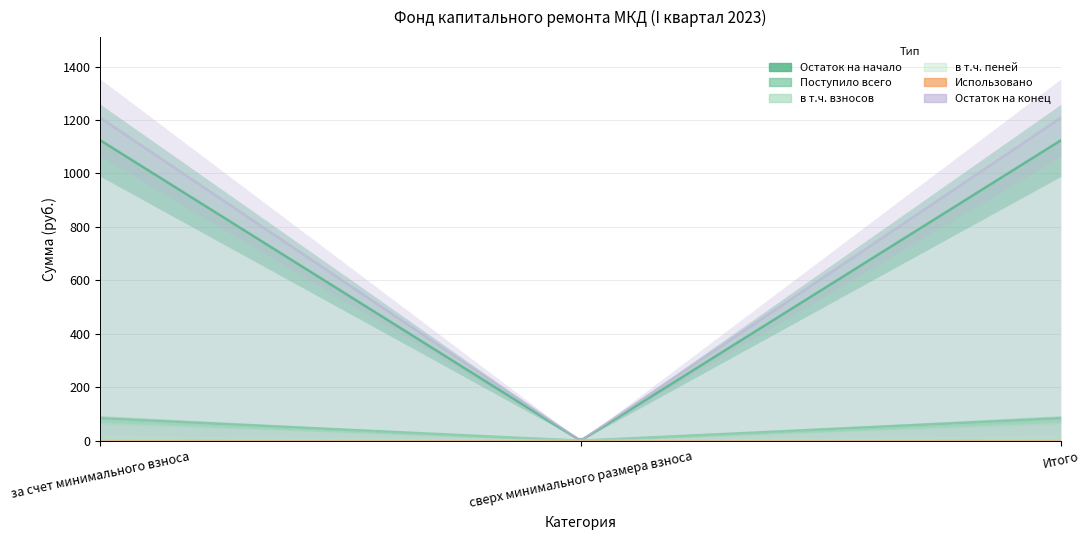

How many lines are shown in the chart?

6